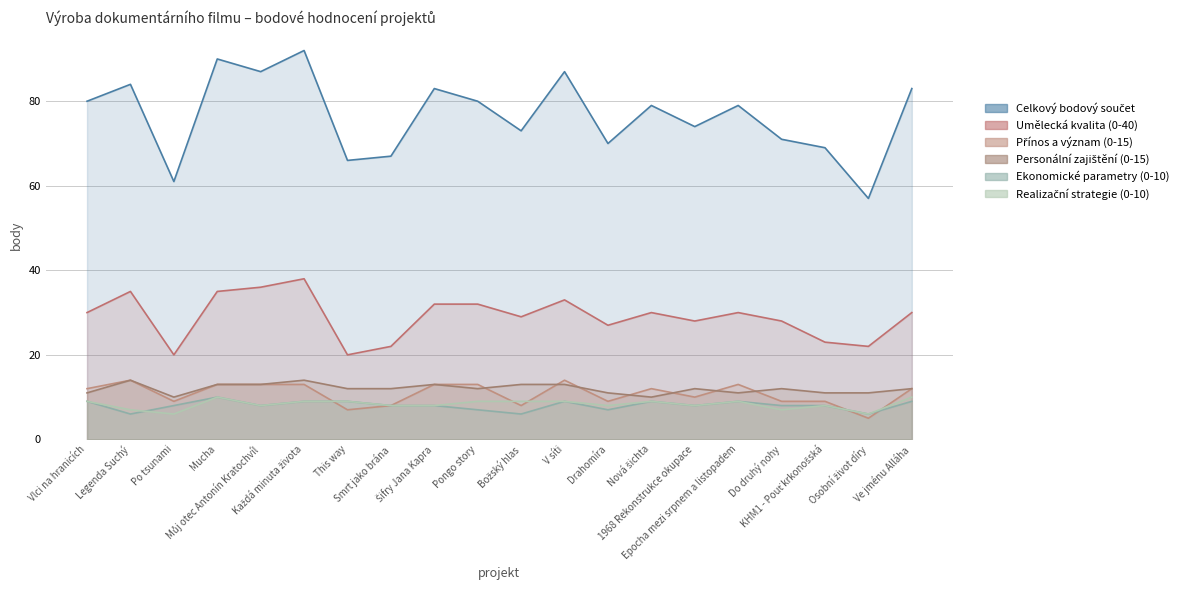

The value of Ekonomické parametry (0-10) at Drahomíra is 11. True or false?

False